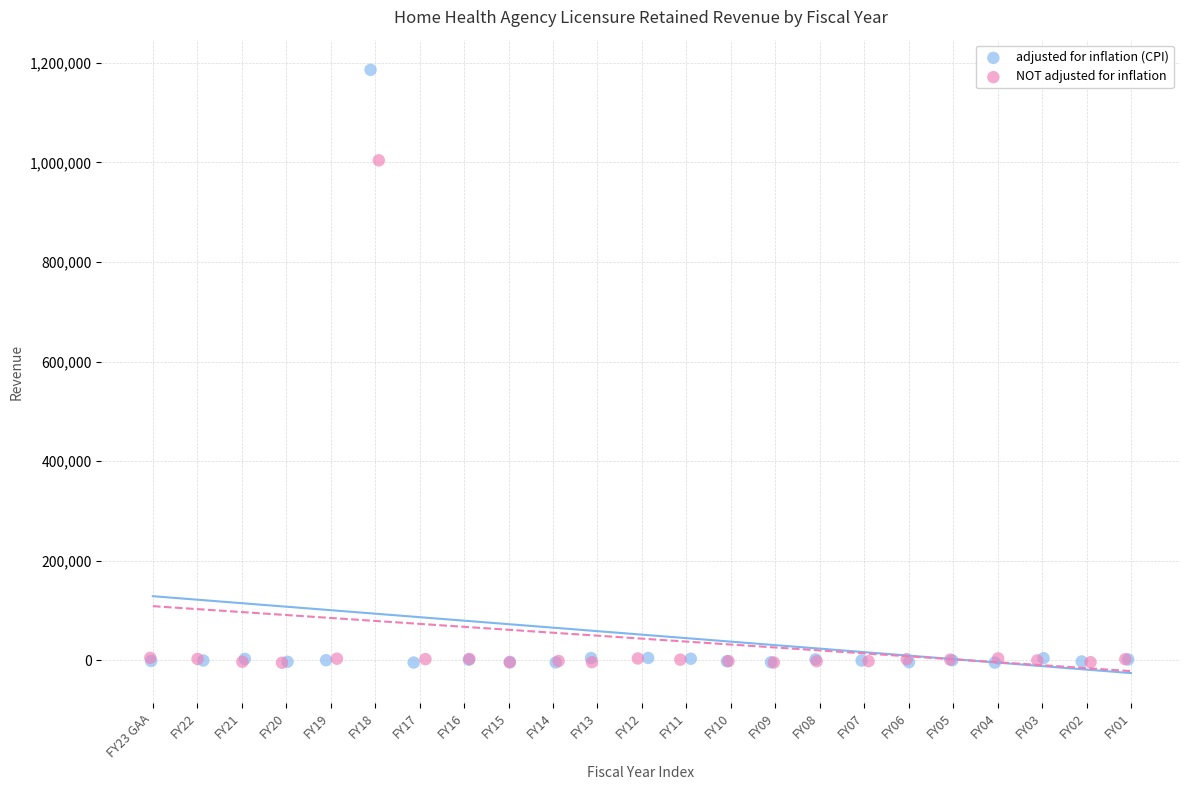

Which series has the largest Y range (max minus min)?

adjusted for inflation (CPI)